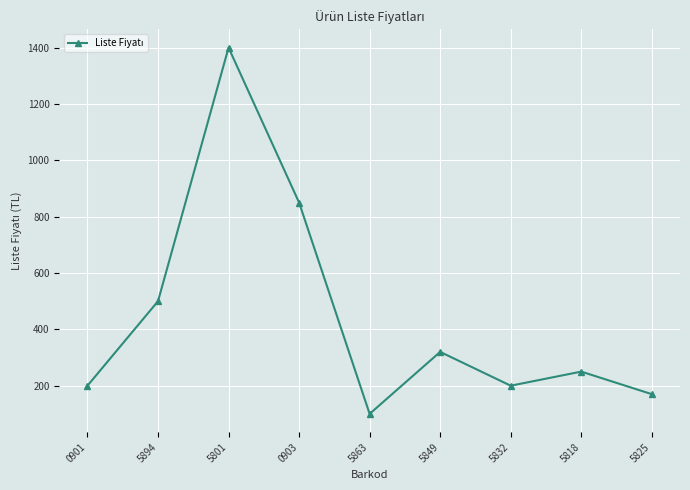

Where is the first local minimum?

5863